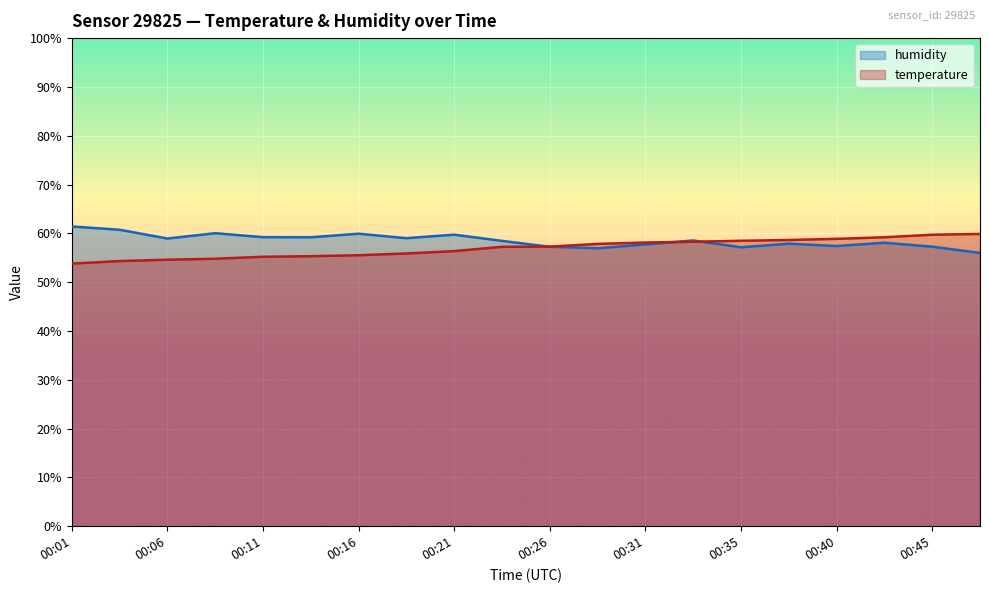

True or false: temperature has more than 1 points higher than both neighbors.

False